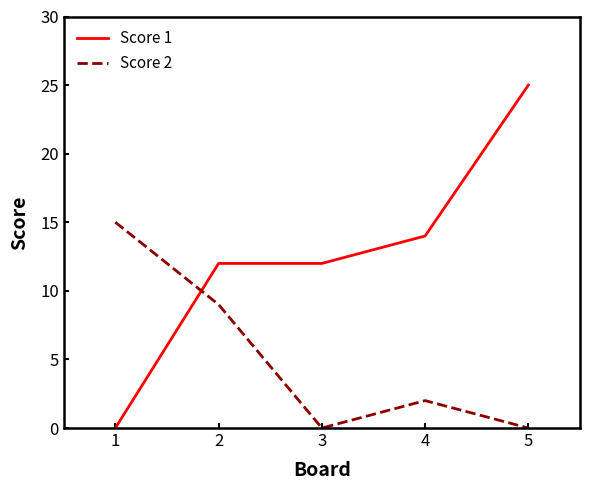

What is the difference between the Score 1 values at 1 and 4?

14